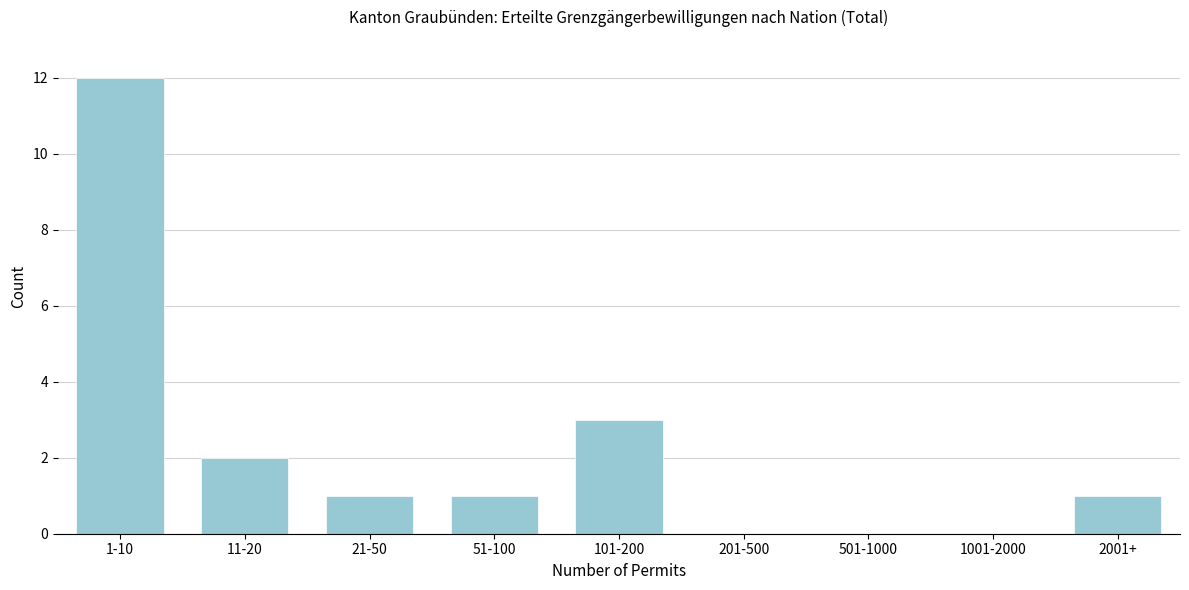

Reading left to right, extract all data points from this chart.

1-10=12	11-20=2	21-50=1	51-100=1	101-200=3	201-500=0	501-1000=0	1001-2000=0	2001+=1